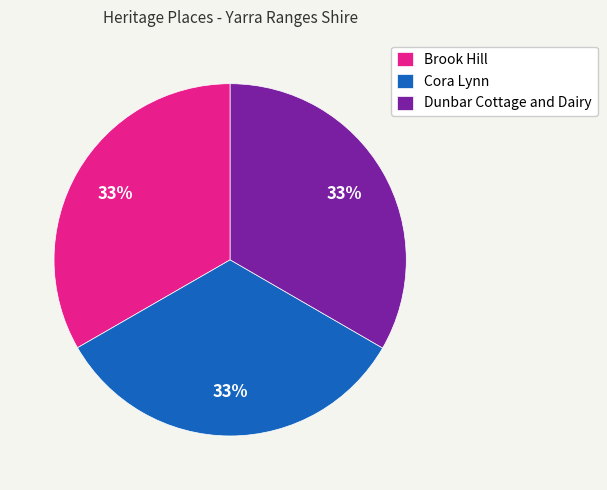

Combined, do Dunbar Cottage and Dairy and Brook Hill account for over 50%?

Yes